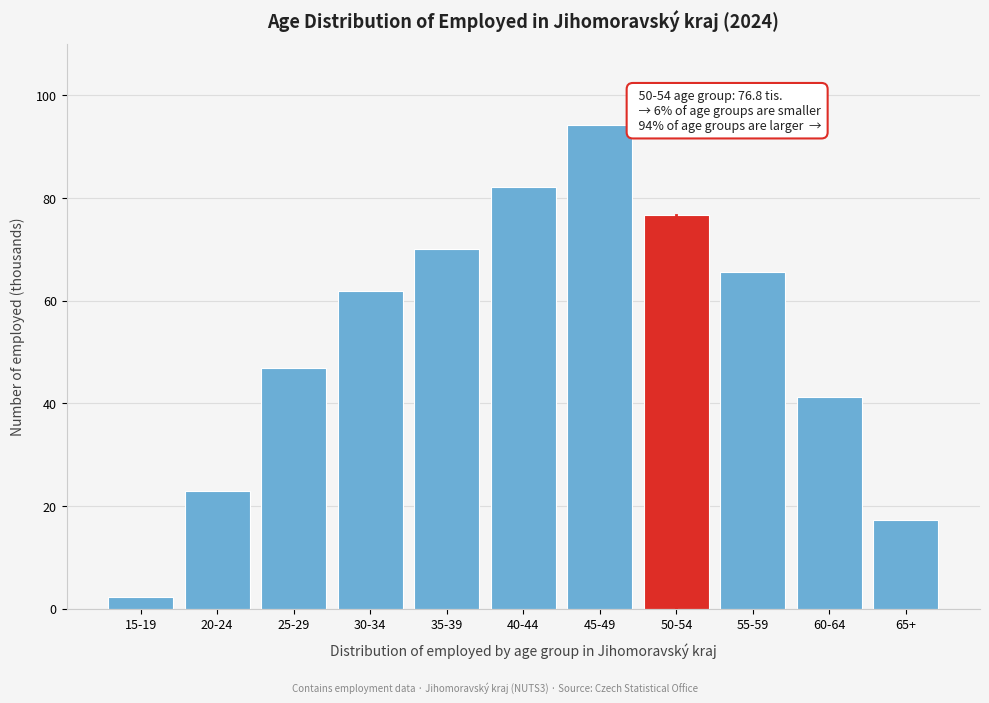

Reading left to right, list all the values displayed in this chart.

15-19=2.2	20-24=23.0	25-29=46.9	30-34=62.0	35-39=70.1	40-44=82.2	45-49=94.2	50-54=76.8	55-59=65.6	60-64=41.3	65+=17.4